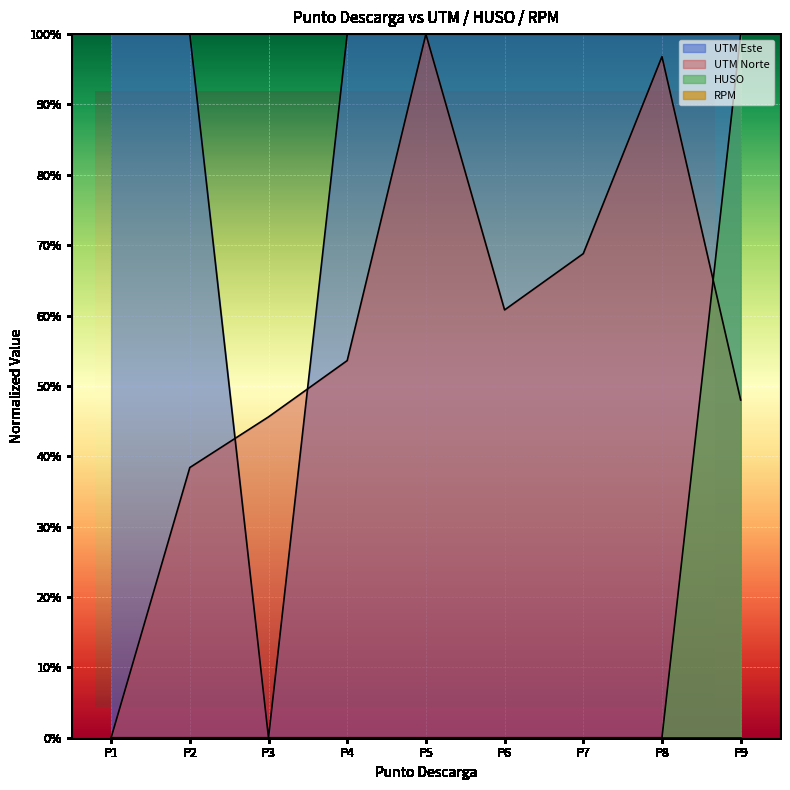

How many values in the UTM Este series exceed 0?

8